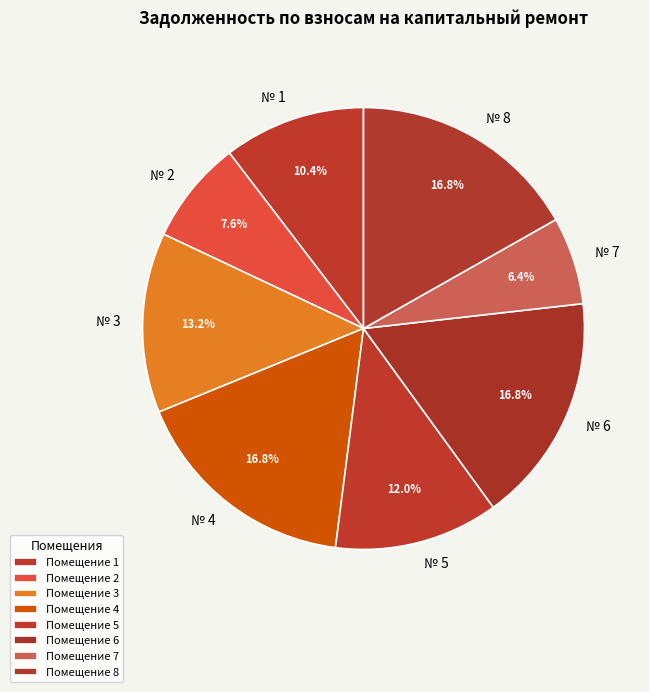

What percentage do № 6 and № 3 together represent?

30.0%